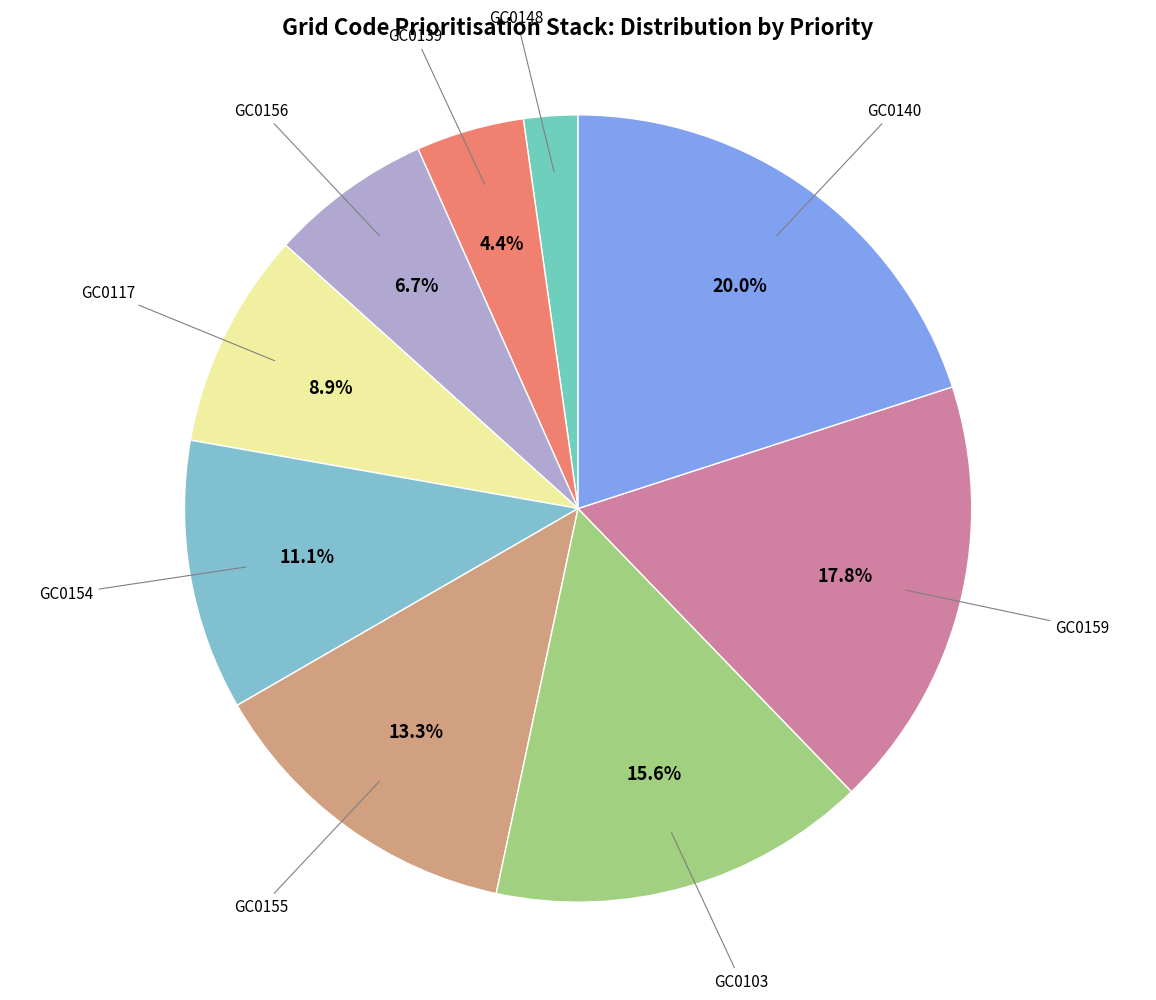

How many segments does this pie chart have?

9